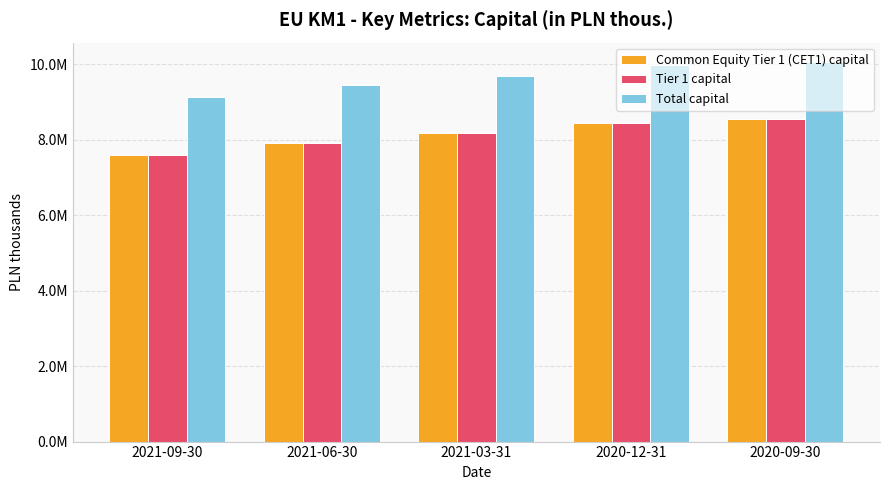

Does the chart contain any negative values?

No